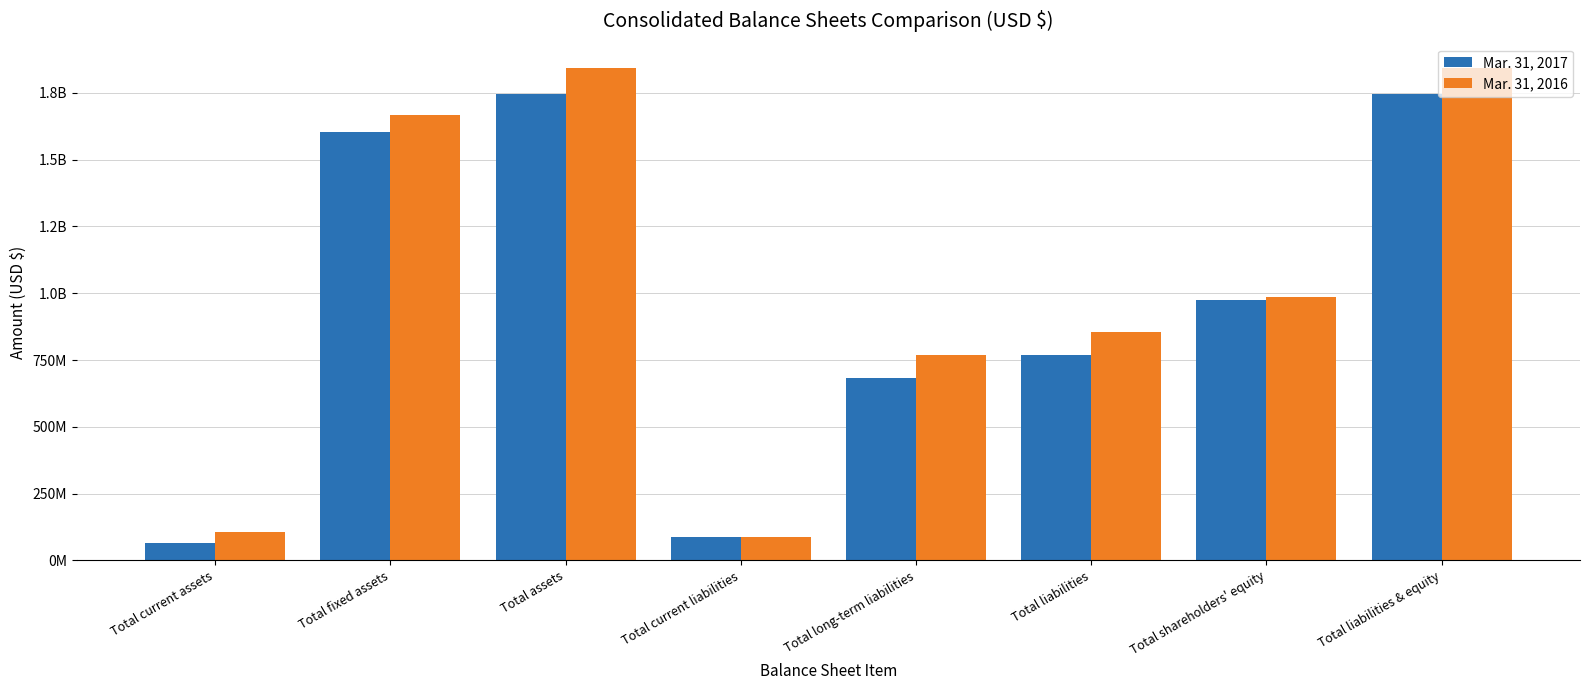

Where does the Mar. 31, 2017 series first go above 976001718?

Total fixed assets